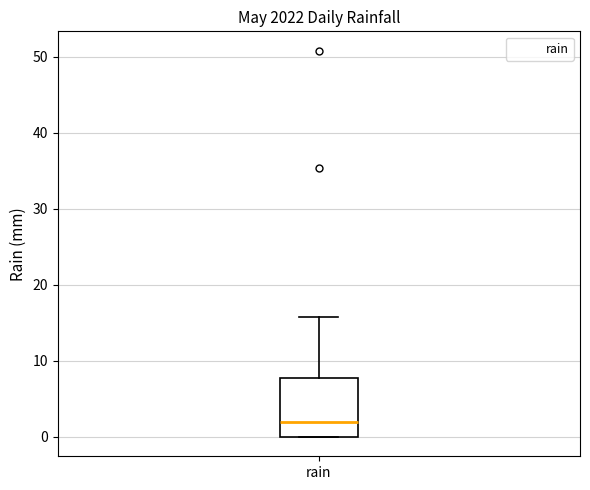

Transcribe this box plot: give where the median line is, the range the box spans, and where the two whiskers end, as read against the y-axis. The values are not printed on the chart, so give them approximately, as read against the axis.

median 2, box 0 to 8, whiskers 0 to 16